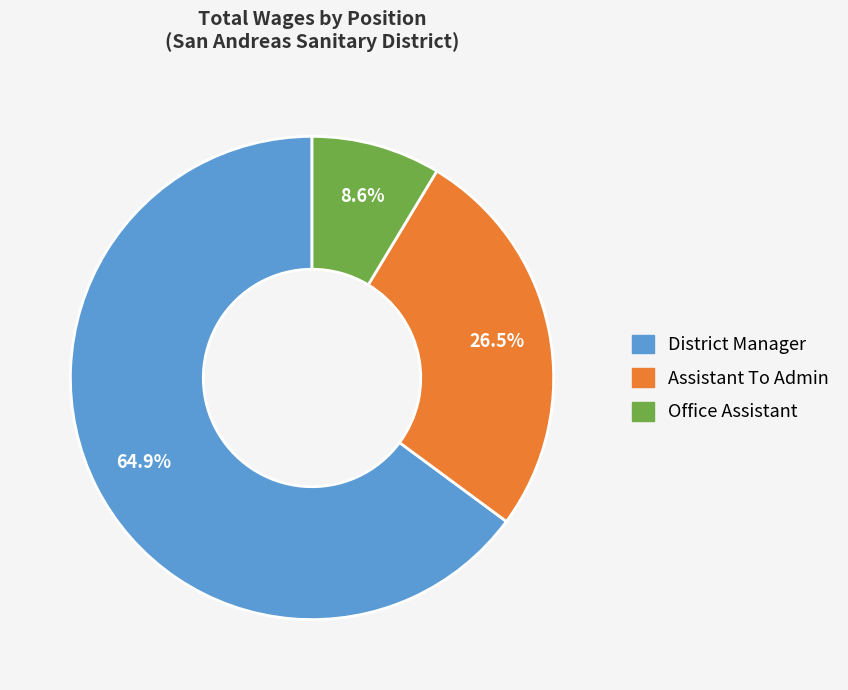

Between Assistant To Admin and District Manager, which is larger?

District Manager